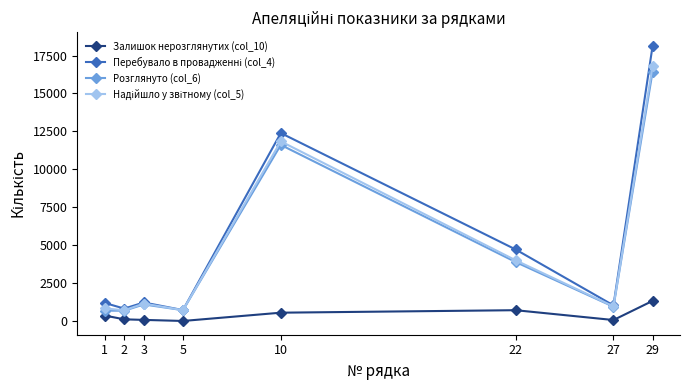

Does the chart display data point markers on the line(s)?

Yes